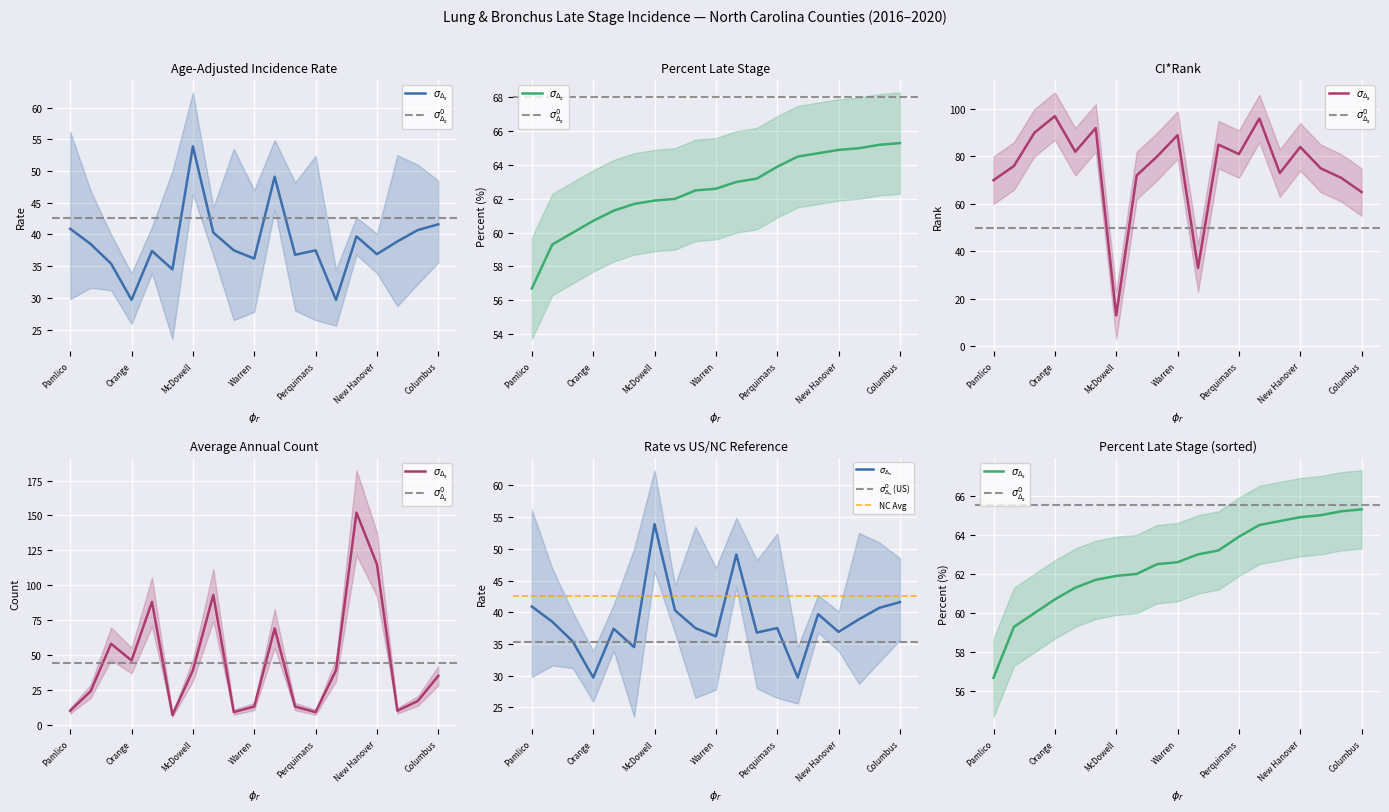

How many values in the Percent Late Stage series are below 62?

7